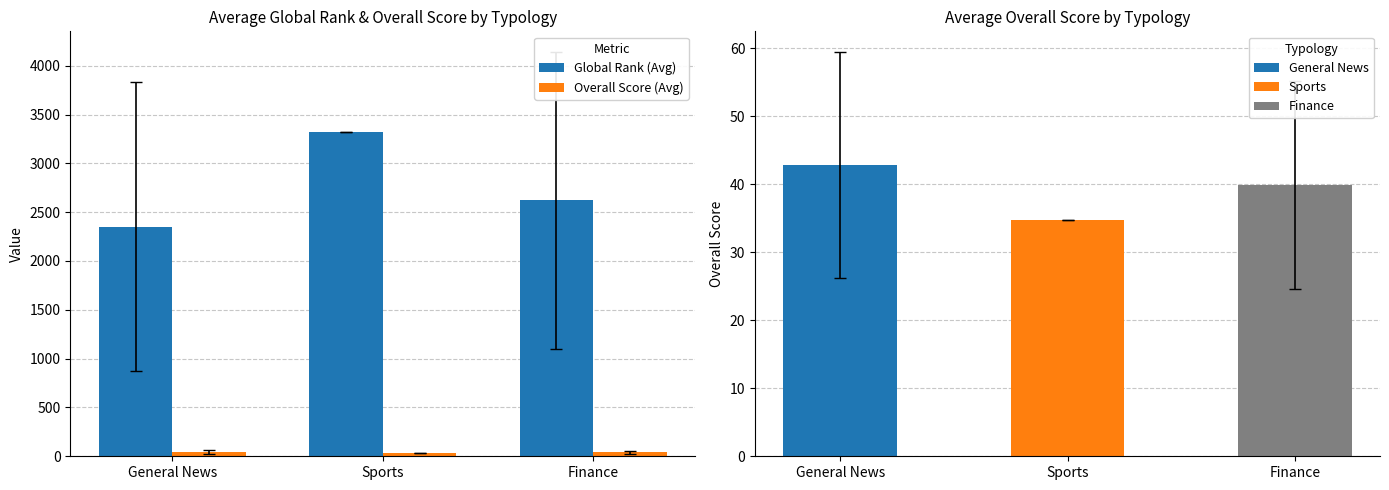

True or false: Overall Score (Avg) has a value of 60.2 at Sports.

False